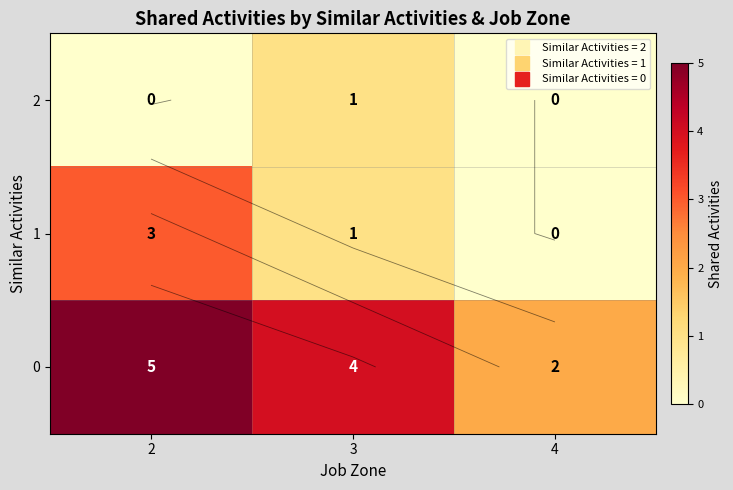

Which has a higher value, 3 or 2?

3